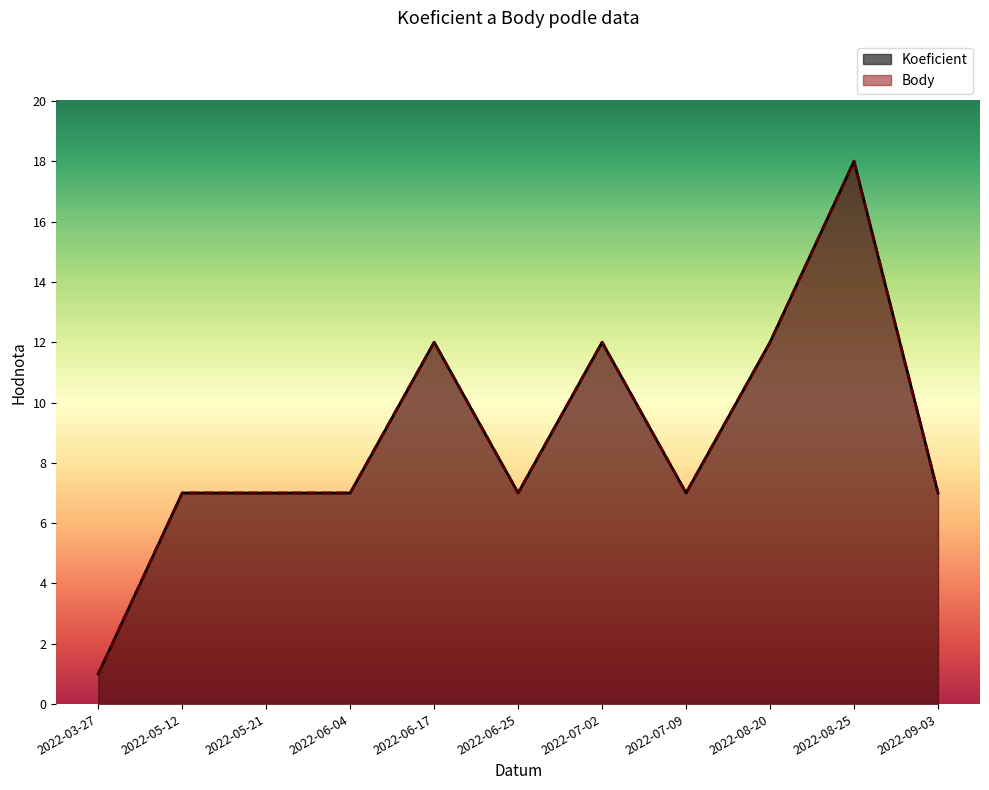

Is the value of Koeficient at 2022-08-25 greater than the value of Body at 2022-08-20?

Yes